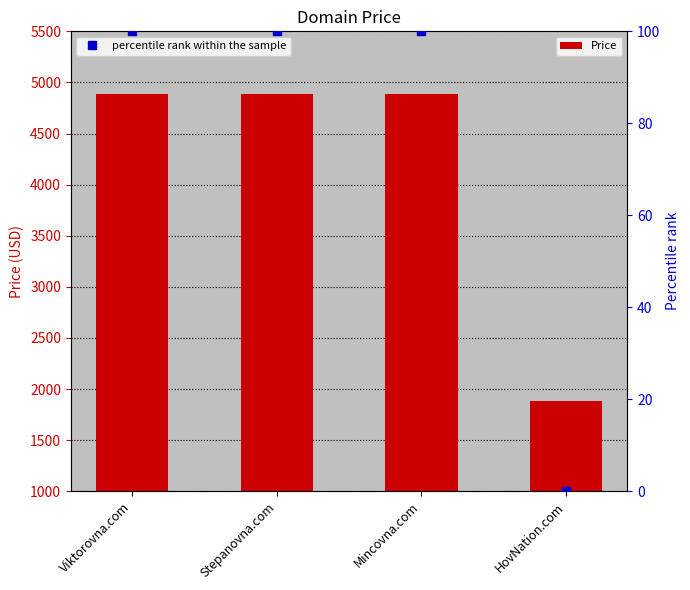

Count the number of categories in the chart.

4